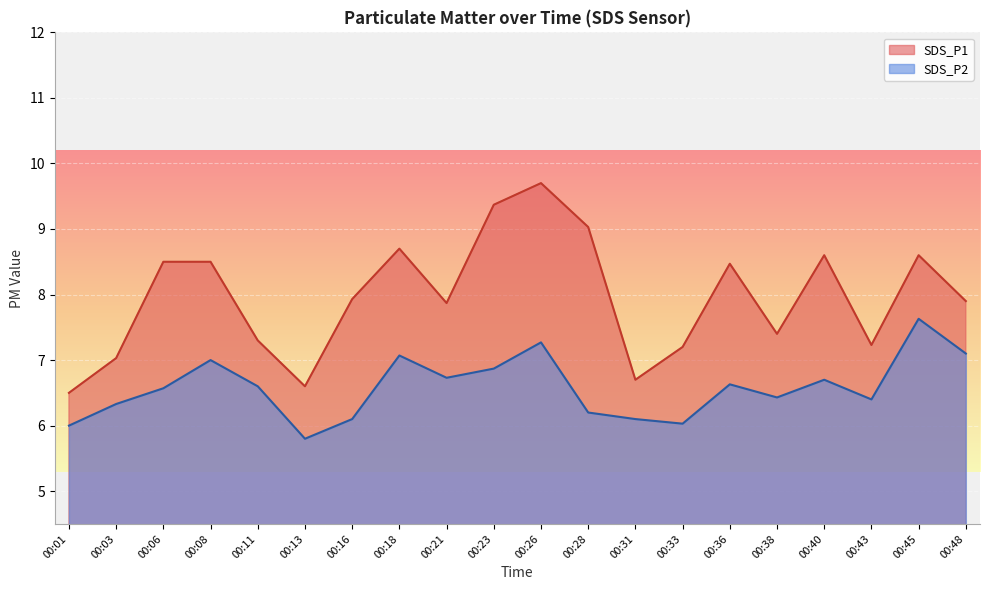

List the series in order of their peak value, highest first.

SDS_P1, SDS_P2